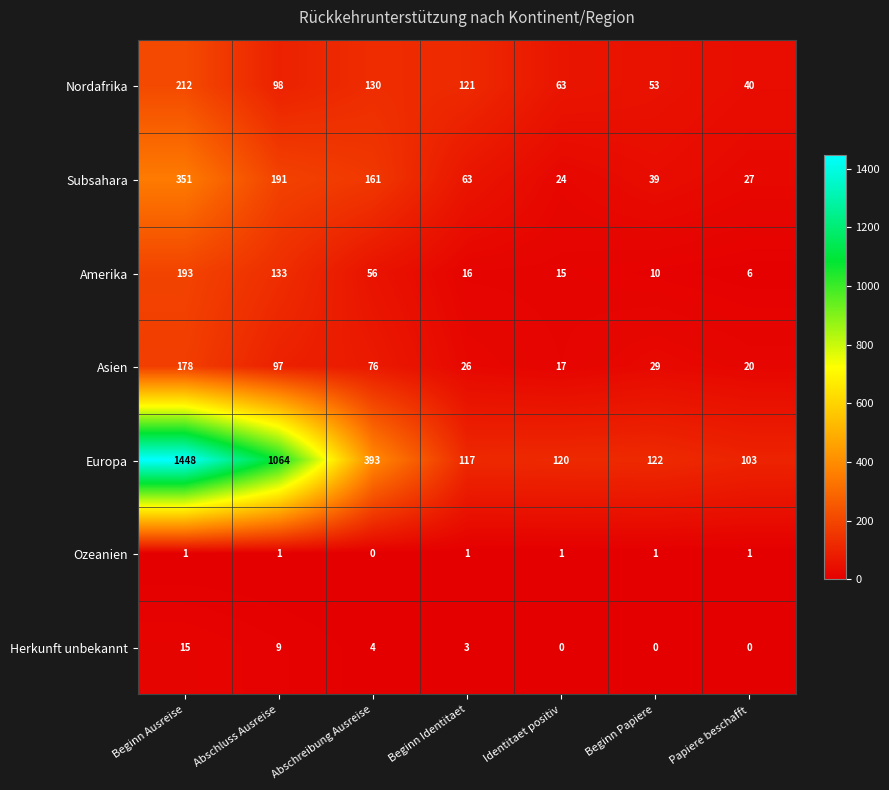

How many values in the Nordafrika series are below 98?

3